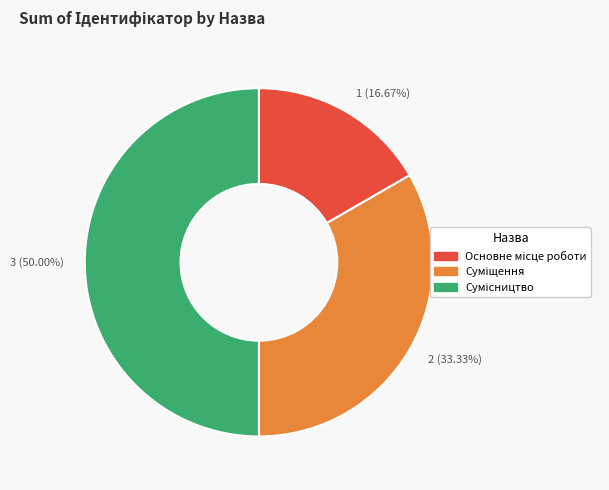

How many slices are in this pie chart?

3